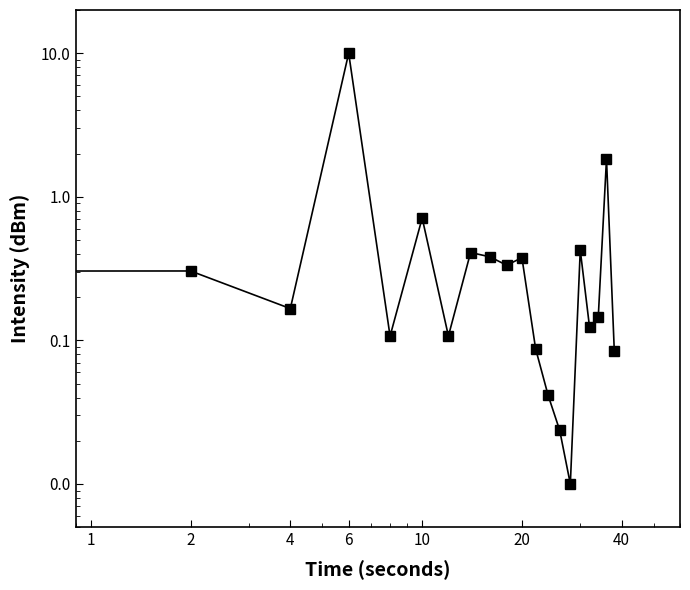

Count the number of data series in this chart.

1